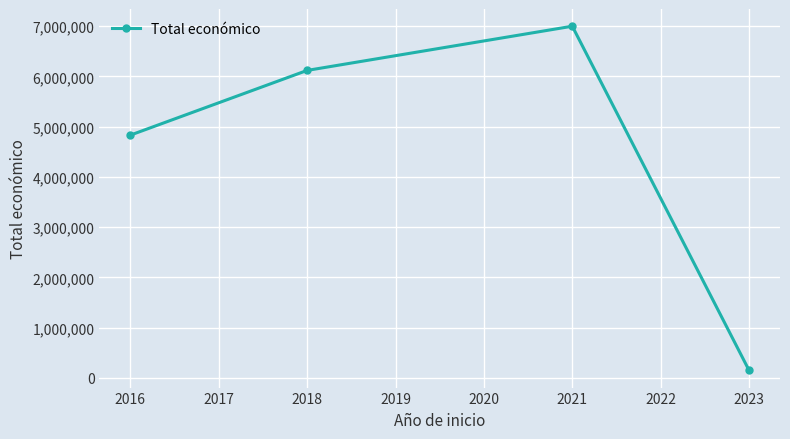

Read the value at 2016.

4832095